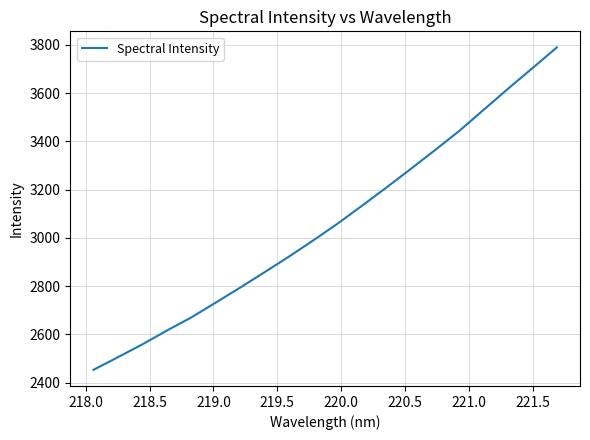

What is the smallest value displayed?

2452.7